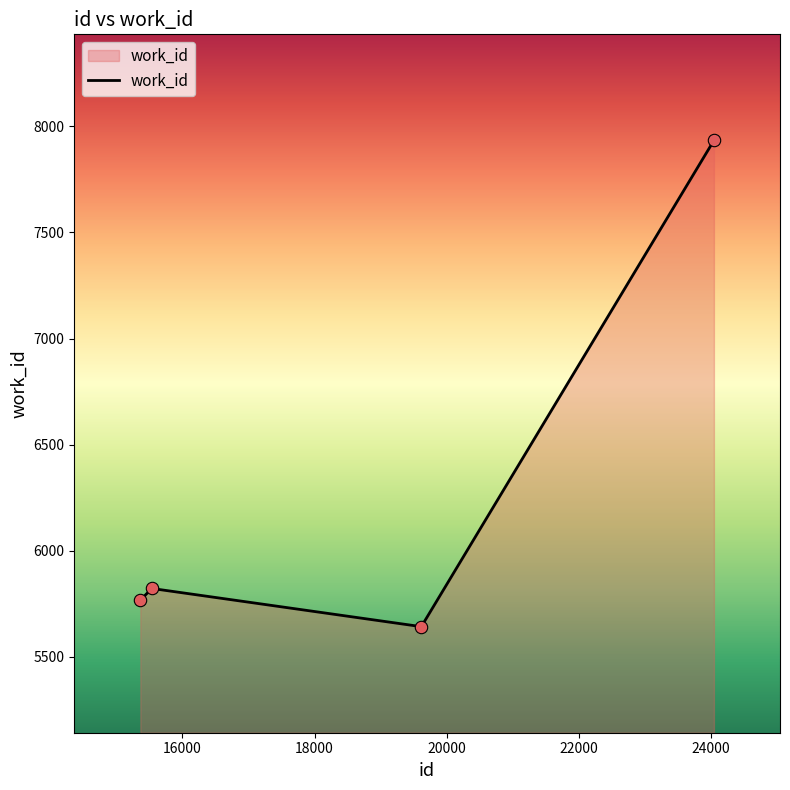

What is the difference between the second highest and minimum values?

180